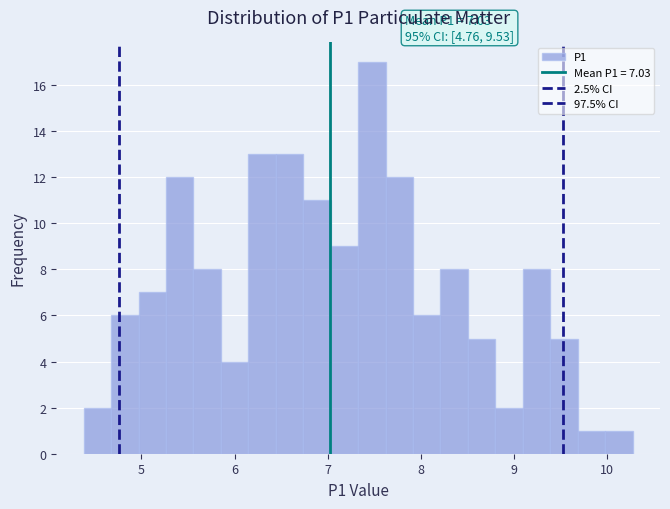

Around what value on the x-axis is the tallest bar? Give the approximate position of its centre, as read against the axis.

7.5